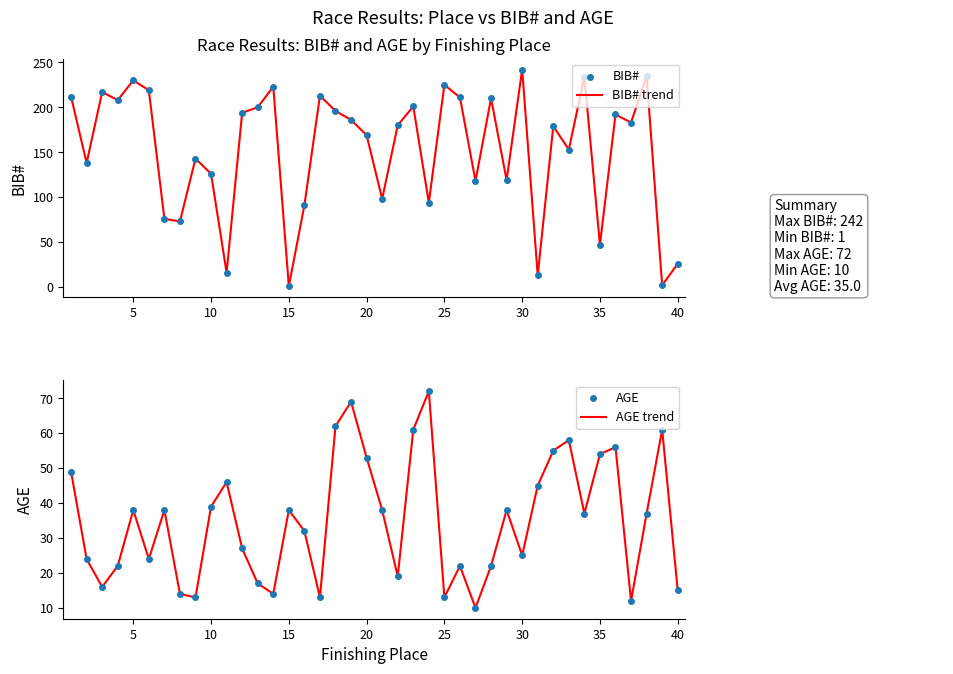

At how many categories does at least one series exceed 222?

6